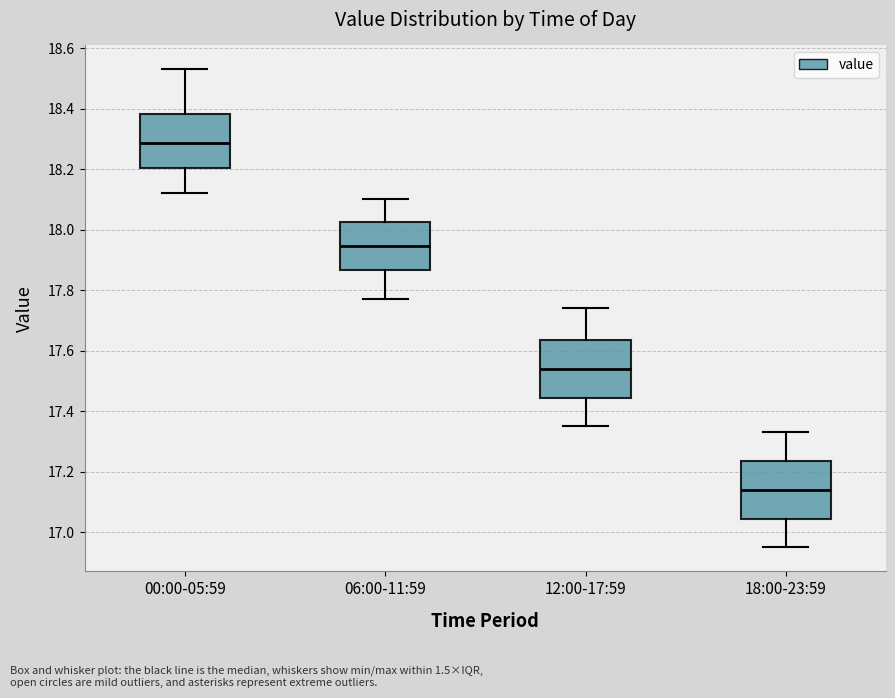

Which box's median line is the lowest?

18:00-23:59